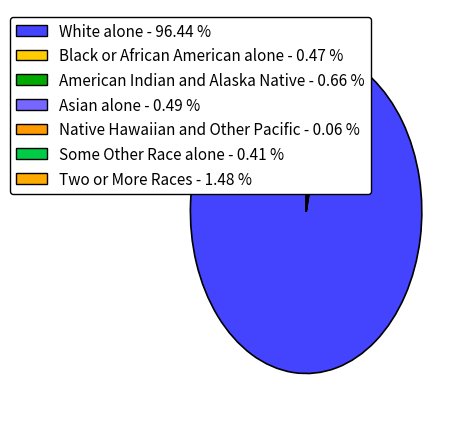

What percentage do American Indian and Alaska Native and Some Other Race alone together represent?

1.1%